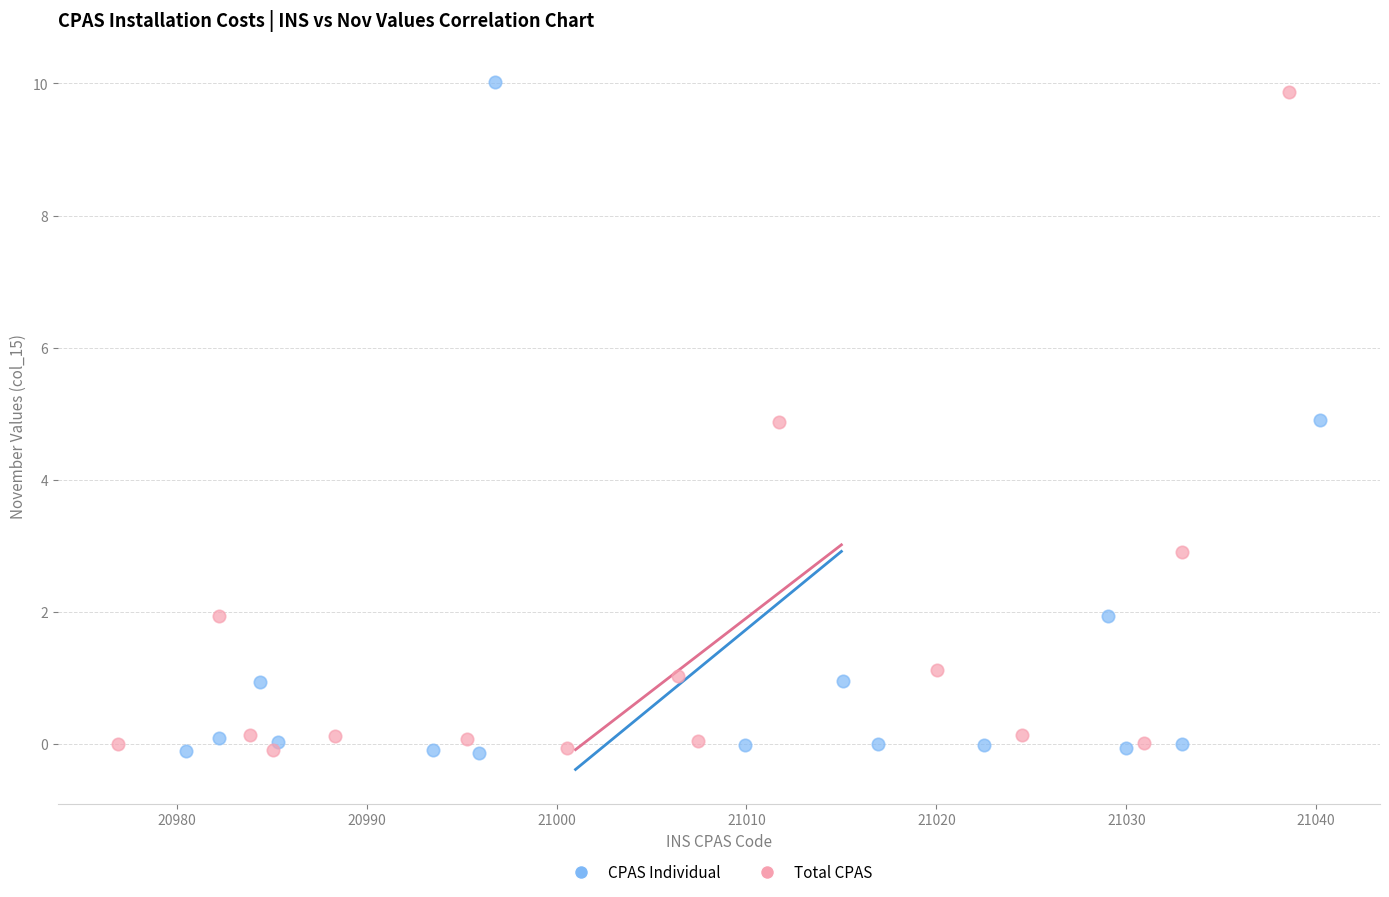

Which series contains the highest Y value?

CPAS Individual